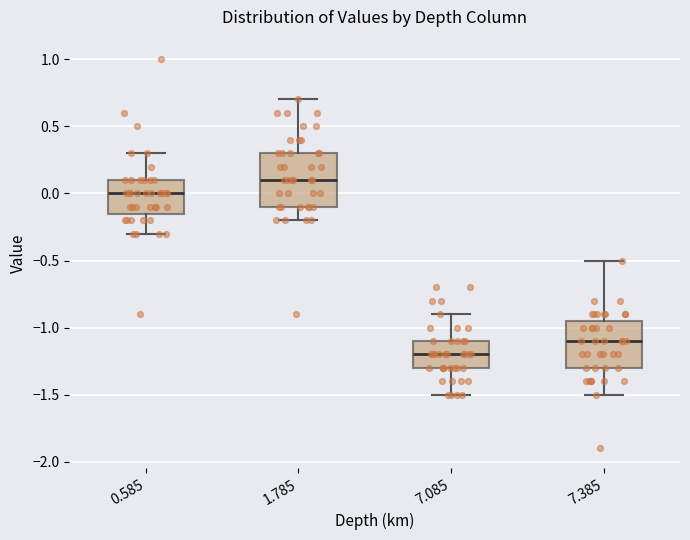

Reading left to right, transcribe this box plot: for each box, give where its median line is, the range the box spans, and where its two whiskers end, as read against the y-axis. The values are not printed on the chart, so give them approximately, as read against the axis.

0.585: median 0.00, box -0.15 to 0.10, whiskers -0.30 to 0.30
1.785: median 0.10, box -0.10 to 0.30, whiskers -0.20 to 0.70
7.085: median -1.20, box -1.30 to -1.10, whiskers -1.50 to -0.90
7.385: median -1.10, box -1.30 to -0.95, whiskers -1.50 to -0.50